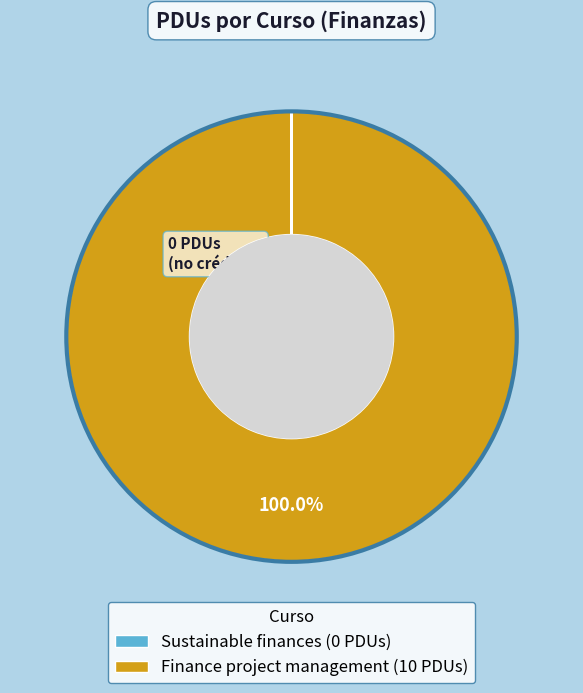

Is there a majority slice in this chart?

Yes